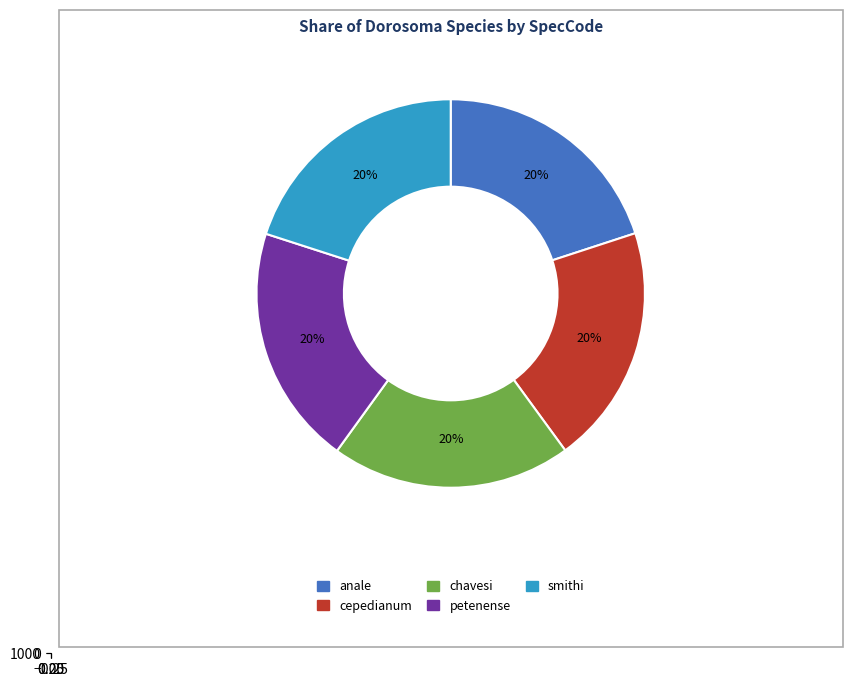

Does petenense account for over 50% of the chart?

No